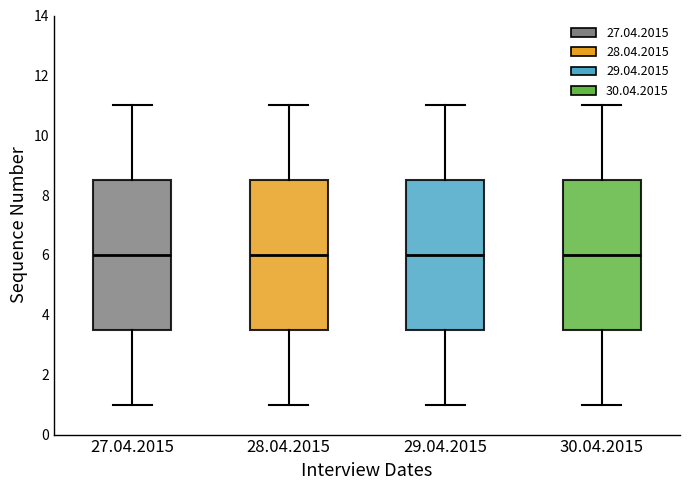

Where does the lower whisker of the box for 27.04.2015 end on the y-axis? The values are not printed on the chart, so give them approximately, as read against the axis.

1.0